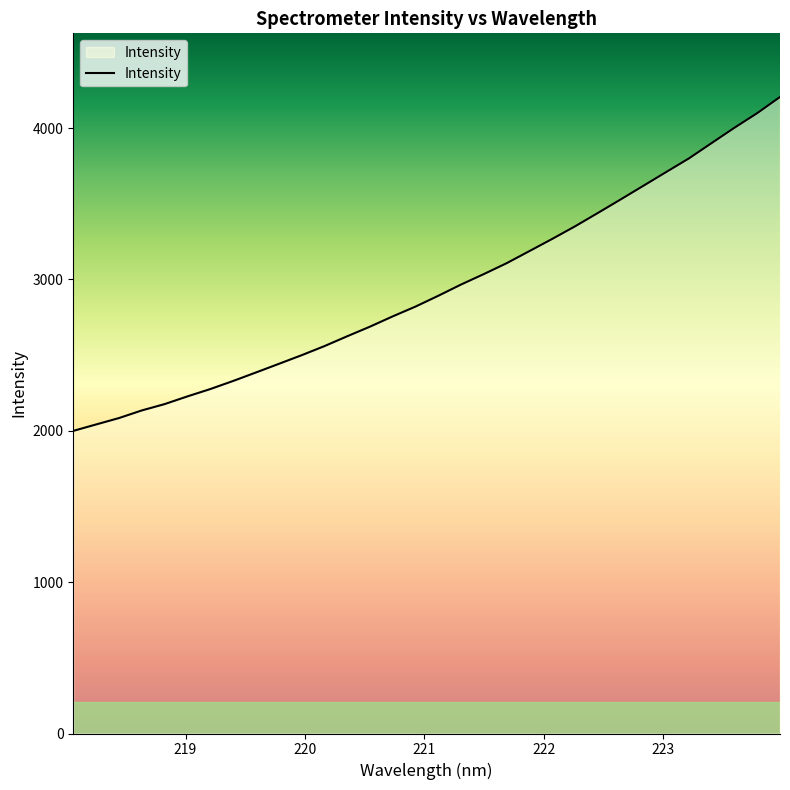

How many lines are shown in the chart?

1